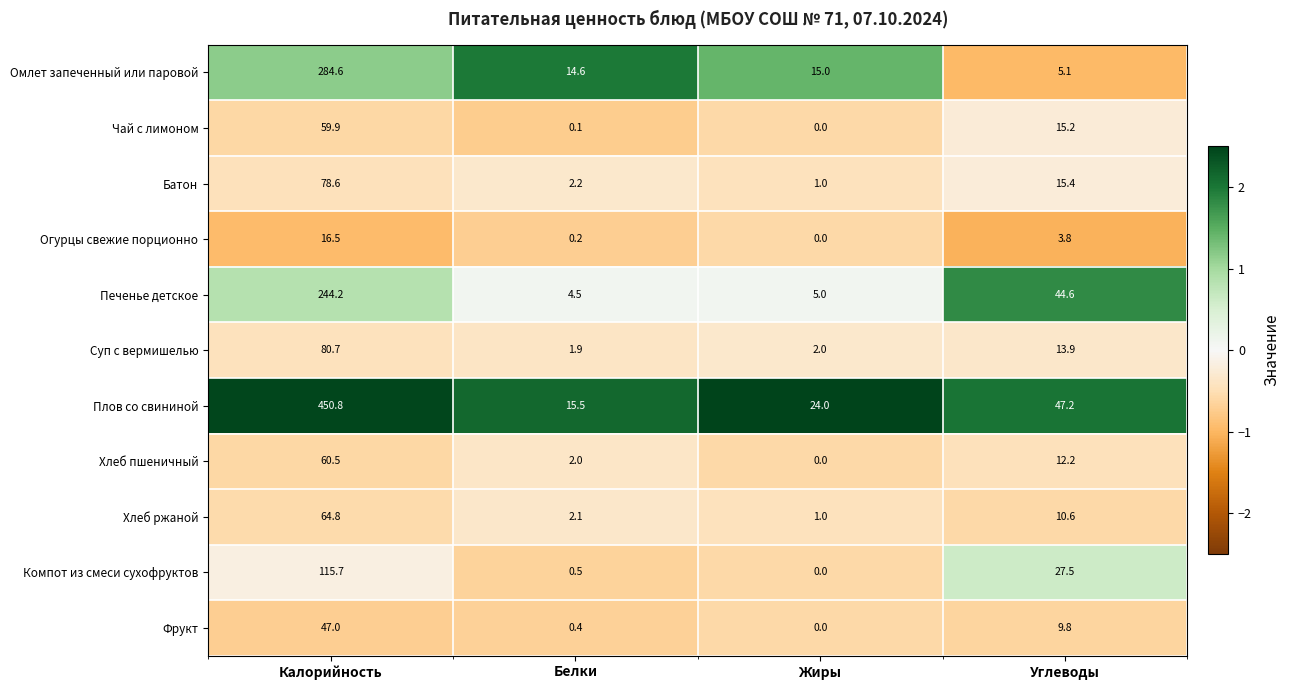

Which series has the largest total across all categories?

Плов со свининой